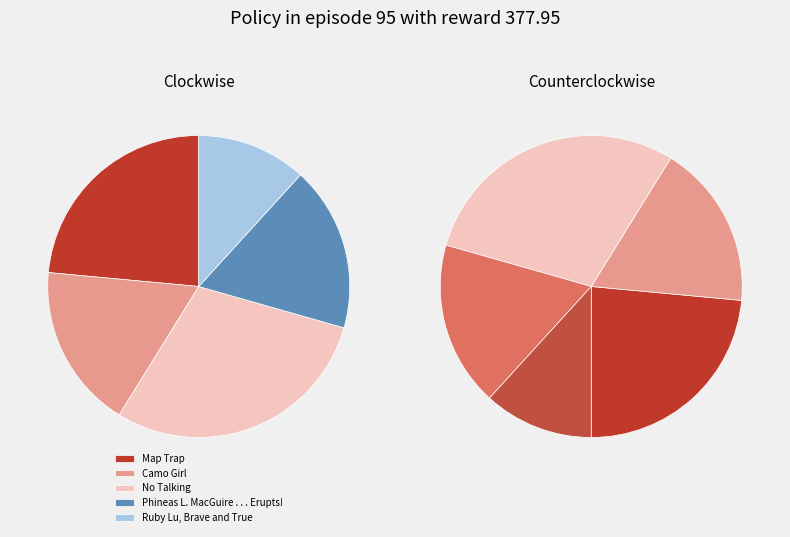

Which slice is the largest?

No Talking